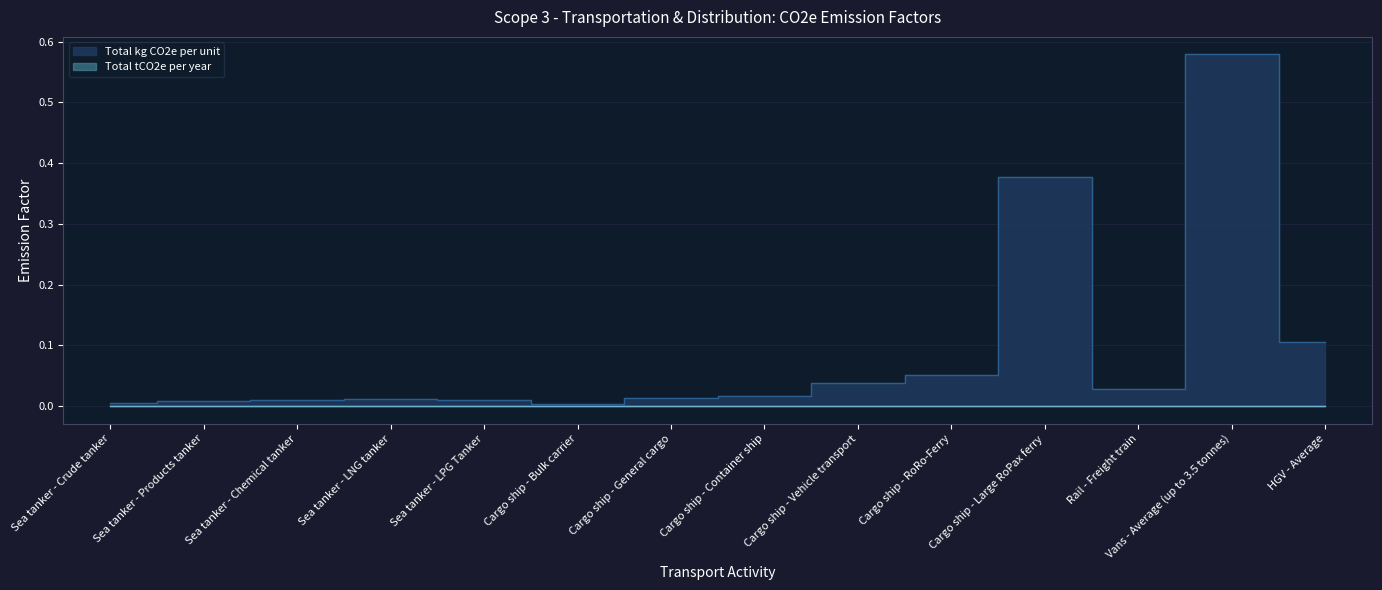

Reading right to left, transcribe all the data shown in this chart.

0.1	0.6	0.0	0.4	0.1	0.0	0.0	0.0	0.0	0.0	0.0	0.0	0.0	0.0